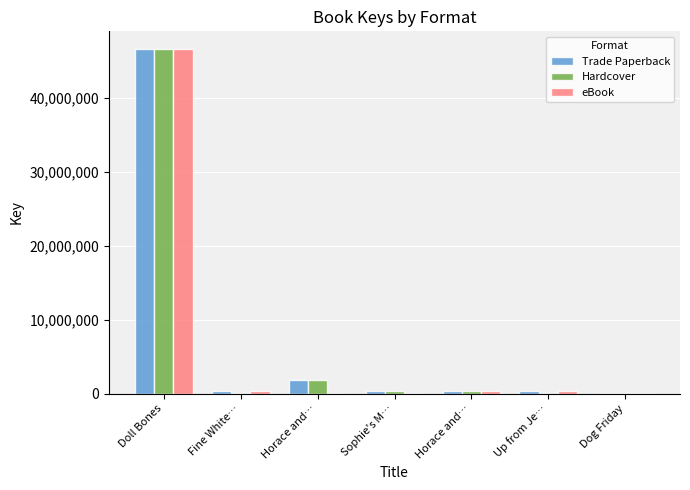

How many data points does each series have?

7